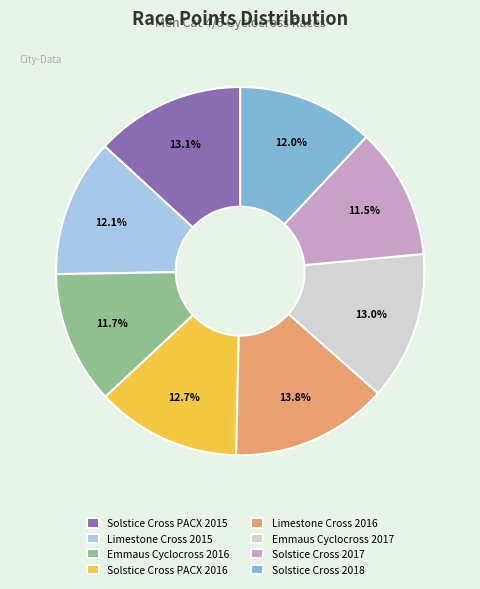

To the nearest percent, what is the combined percentage of Solstice Cross PACX 2015 and Emmaus Cyclocross 2017?

26%